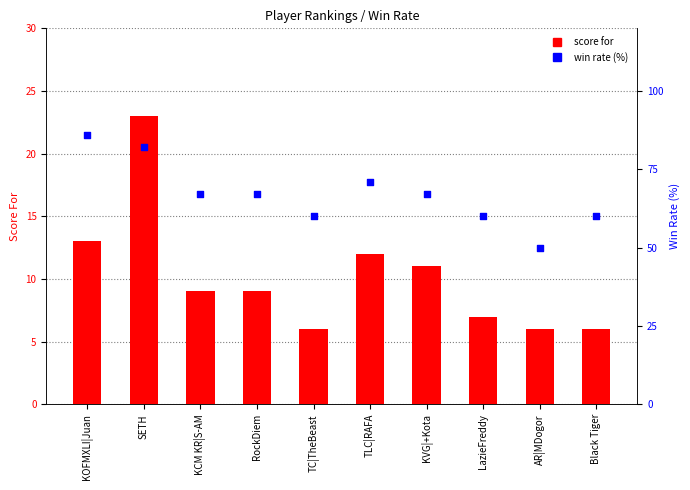

At which category is the sum across all series the highest?

SETH